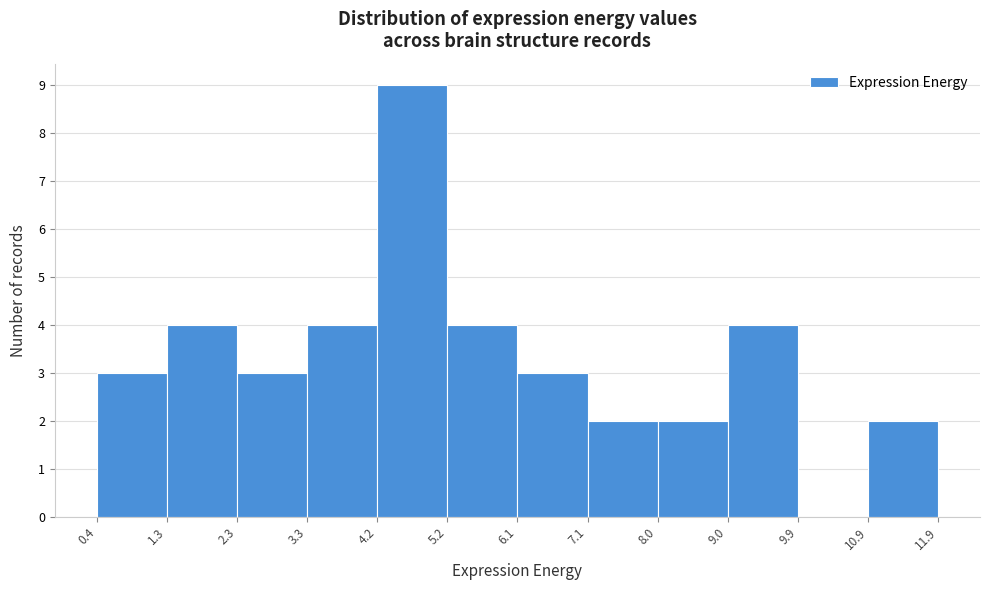

Reading left to right, list every bar in this chart as the range it spans on the x-axis followed by its height. The values are not printed on the chart, so give them approximately, as read against the axis.

0.4 to 1.3: 3
1.3 to 2.3: 4
2.3 to 3.3: 3
3.3 to 4.2: 4
4.2 to 5.2: 9
5.2 to 6.1: 4
6.1 to 7.1: 3
7.1 to 8.0: 2
8.0 to 9.0: 2
9.0 to 9.9: 4
9.9 to 10.9: 0
10.9 to 11.9: 2